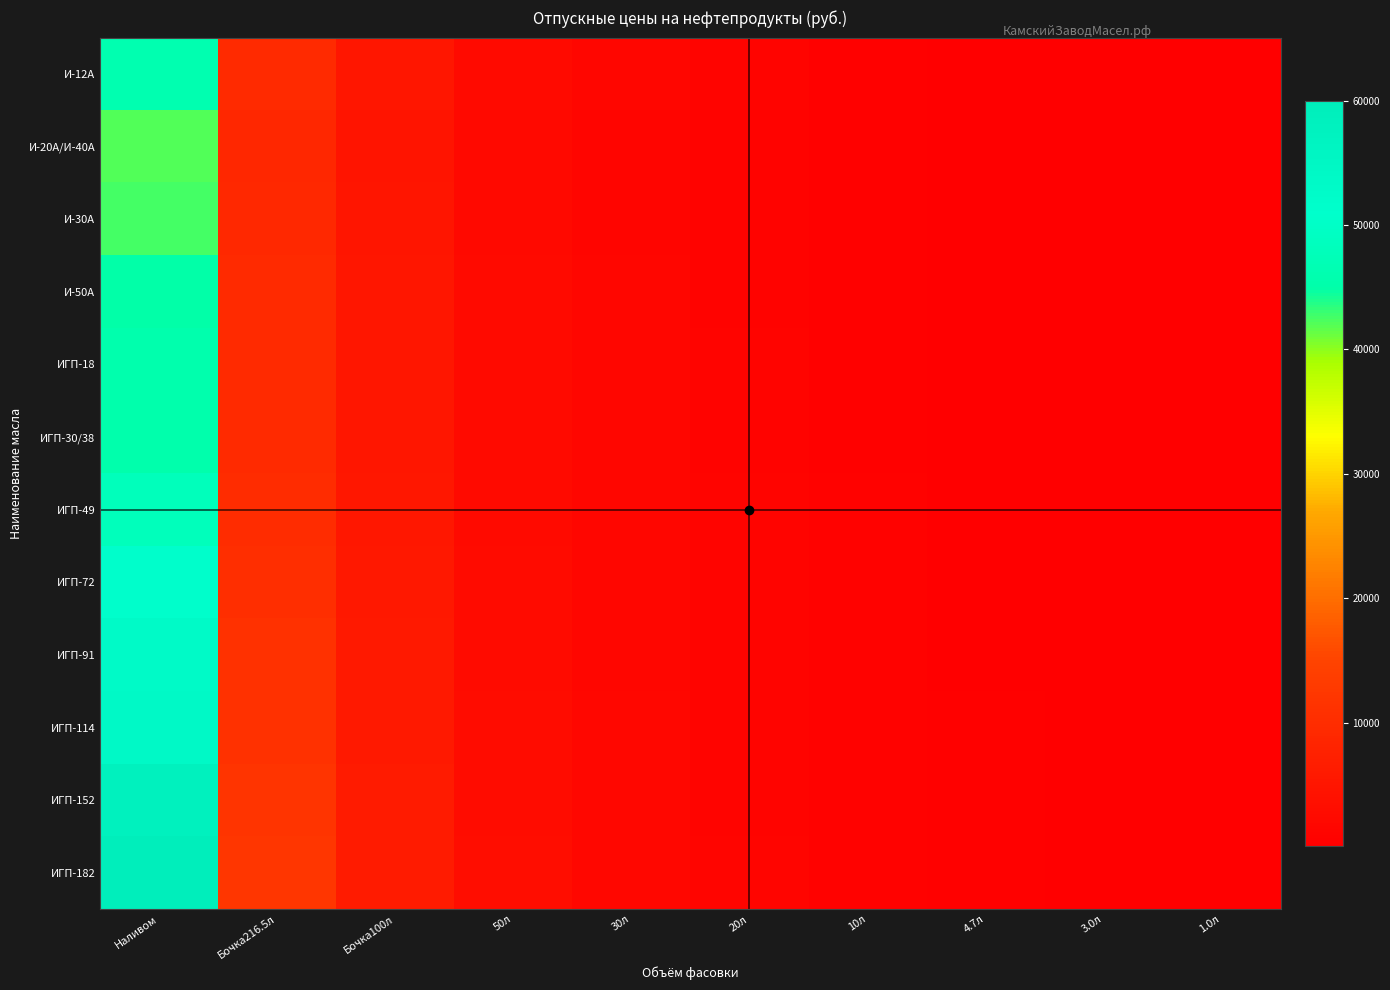

Reading left to right, what are all the values shown in this chart?

И-12А: Наливом=46000	Бочка216.5л=9610	Бочка100л=5090	50л=2525	30л=1497	20л=1013	10л=525	4.7л=266	3.0л=174	1.0л=69
И-20А/И-40А: Наливом=42000	Бочка216.5л=8890	Бочка100л=4730	50л=2345	30л=1389	20л=941	10л=488	4.7л=249	3.0л=163	1.0л=65
И-30А: Наливом=42500	Бочка216.5л=8980	Бочка100л=4775	50л=2368	30л=1403	20л=950	10л=492	4.7л=251	3.0л=164	1.0л=65
И-50А: Наливом=45000	Бочка216.5л=9430	Бочка100л=5000	50л=2480	30л=1470	20л=995	10л=516	4.7л=262	3.0л=171	1.0л=68
ИГП-18: Наливом=45700	Бочка216.5л=9556	Бочка100л=5063	50л=2512	30л=1489	20л=1008	10л=522	4.7л=265	3.0л=173	1.0л=68
ИГП-30/38: Наливом=45300	Бочка216.5л=9484	Бочка100л=5027	50л=2494	30л=1478	20л=1000	10л=519	4.7л=263	3.0л=172	1.0л=68
ИГП-49: Наливом=48000	Бочка216.5л=9970	Бочка100л=5270	50л=2615	30л=1551	20л=1049	10л=544	4.7л=274	3.0л=179	1.0л=71
ИГП-72: Наливом=51000	Бочка216.5л=10510	Бочка100л=5540	50л=2750	30л=1632	20л=1103	10л=572	4.7л=287	3.0л=187	1.0л=73
ИГП-91: Наливом=53500	Бочка216.5л=10960	Бочка100л=5765	50л=2863	30л=1700	20л=1148	10л=596	4.7л=298	3.0л=194	1.0л=76
ИГП-114: Наливом=54000	Бочка216.5л=11050	Бочка100л=5810	50л=2885	30л=1713	20л=1157	10л=600	4.7л=300	3.0л=196	1.0л=76
ИГП-152: Наливом=58000	Бочка216.5л=11770	Бочка100л=6170	50л=3065	30л=1821	20л=1229	10л=638	4.7л=317	3.0л=206	1.0л=80
ИГП-182: Наливом=60000	Бочка216.5л=12130	Бочка100л=6350	50л=3155	30л=1875	20л=1265	10л=657	4.7л=325	3.0л=212	1.0л=82